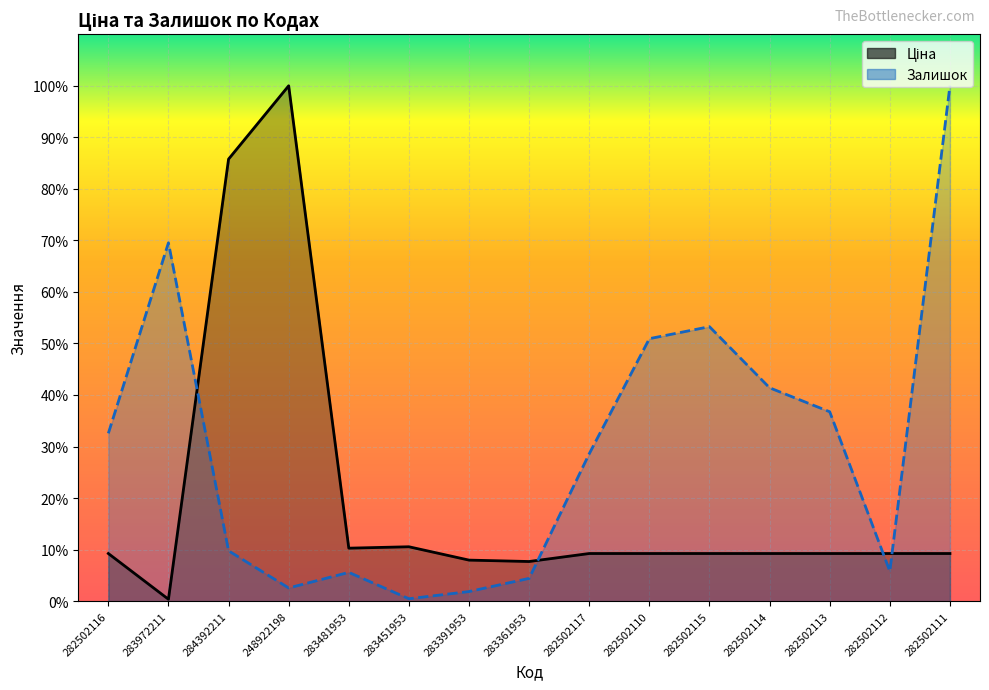

Which series has the largest total across all categories?

Залишок